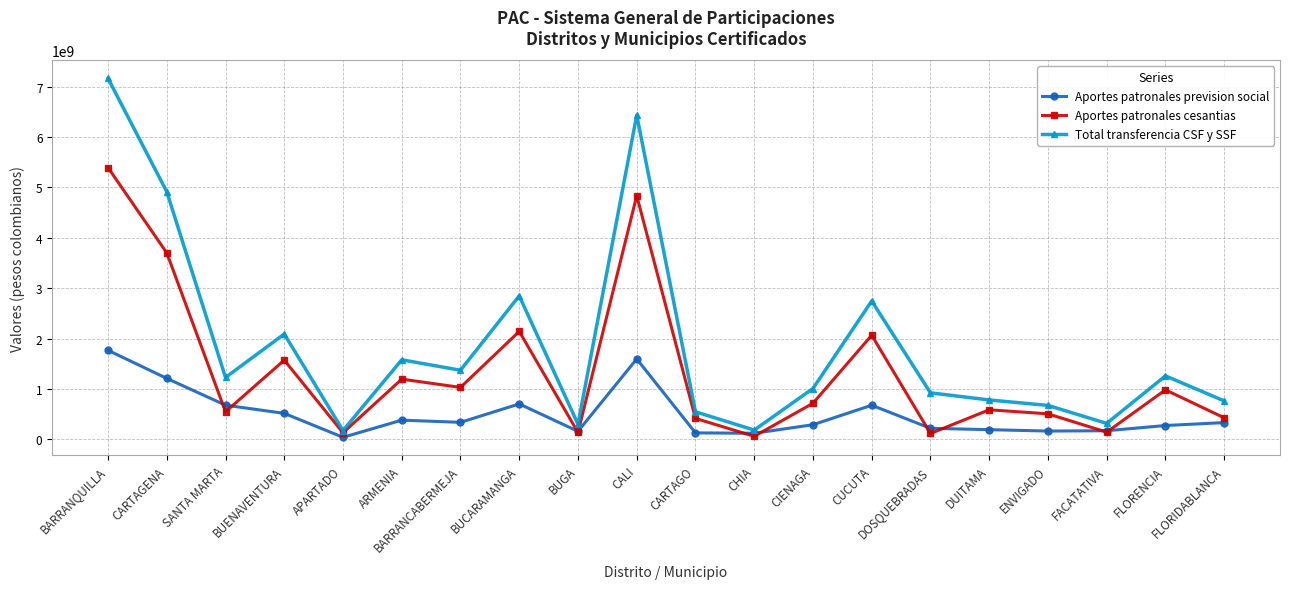

What is the value of the Total transferencia CSF y SSF point at the 14th from the left?

2747660003